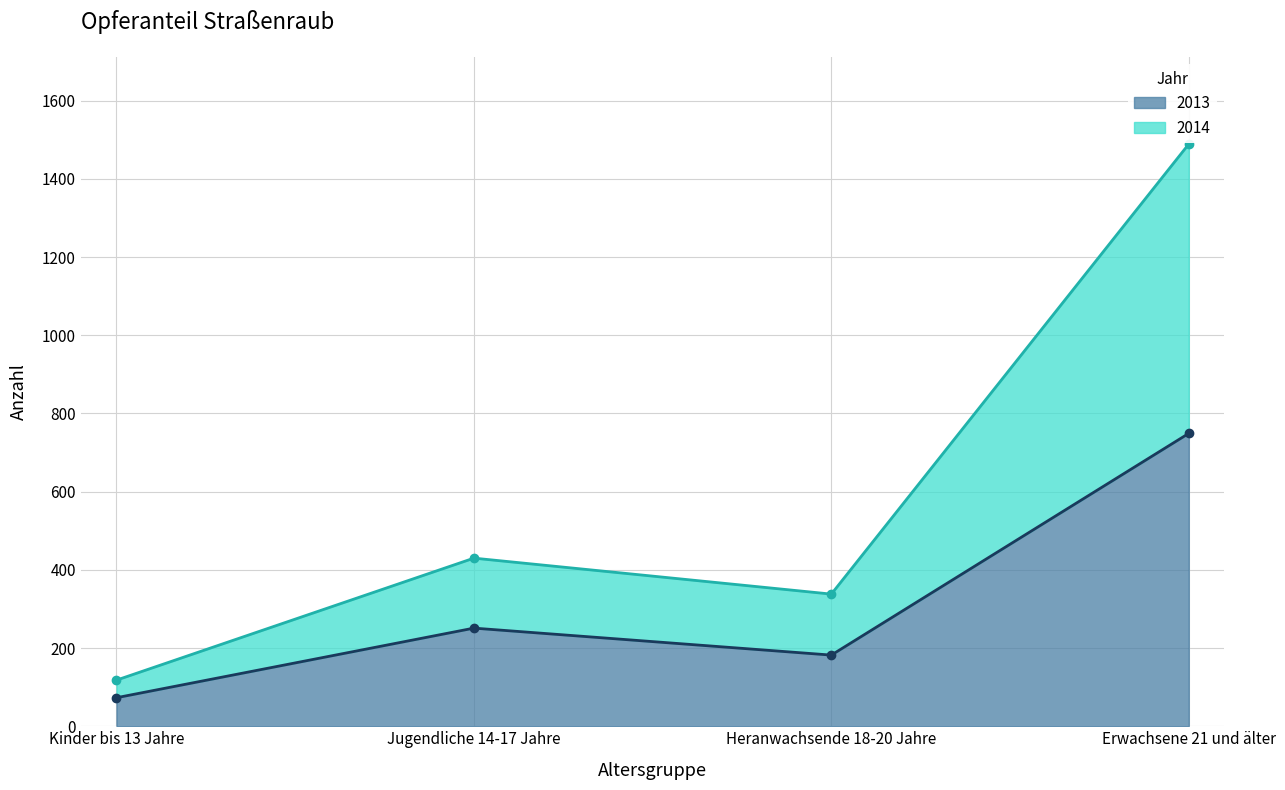

How many lines are shown in the chart?

2